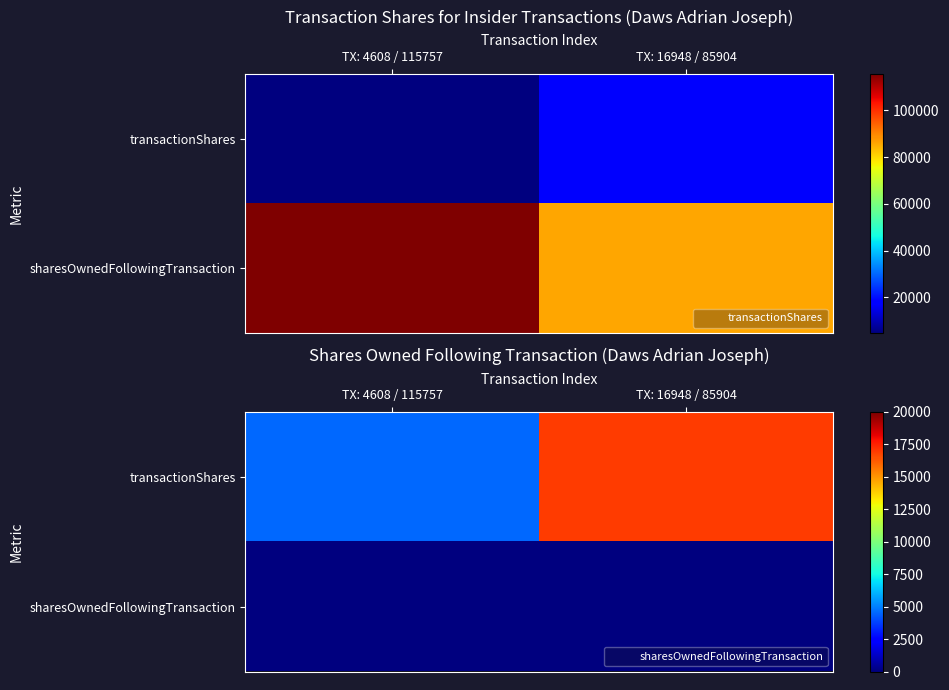

Where is sharesOwnedFollowingTransaction nearest to the value 0?

TX: 4608 / 115757